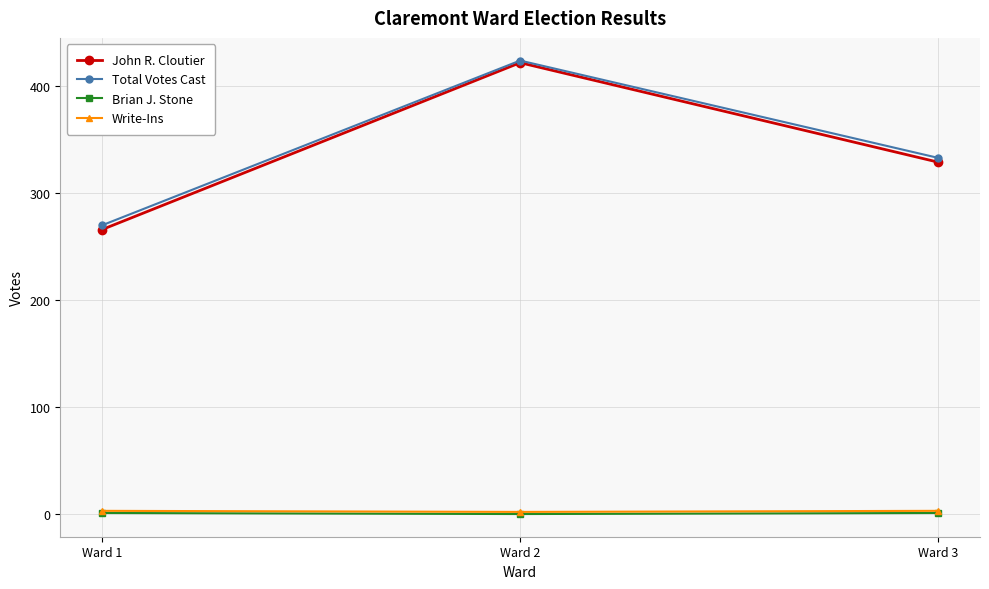

What is the total value across all series at Ward 1?

540